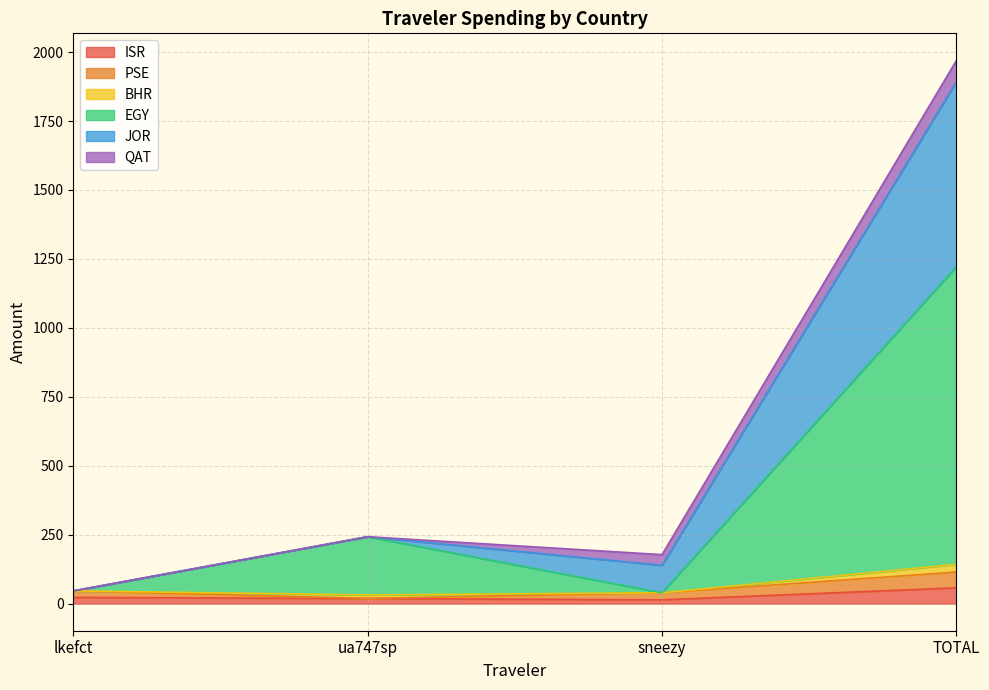

At which category is the sum across all series the highest?

TOTAL